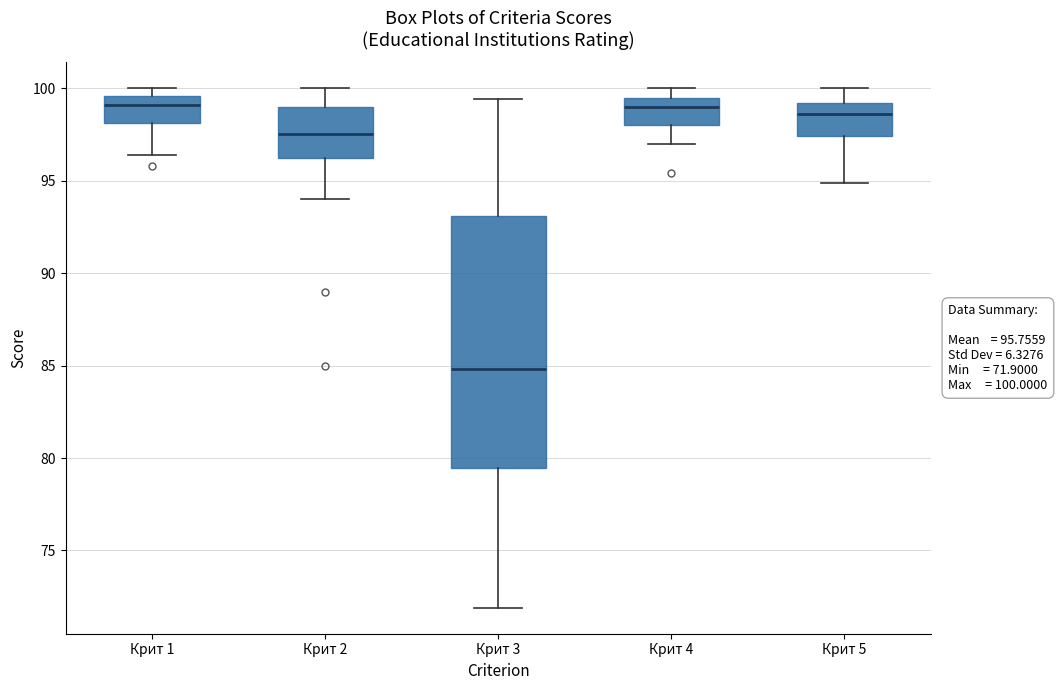

Comparing the boxes themselves (not the whiskers), which one is the tallest?

Крит 3